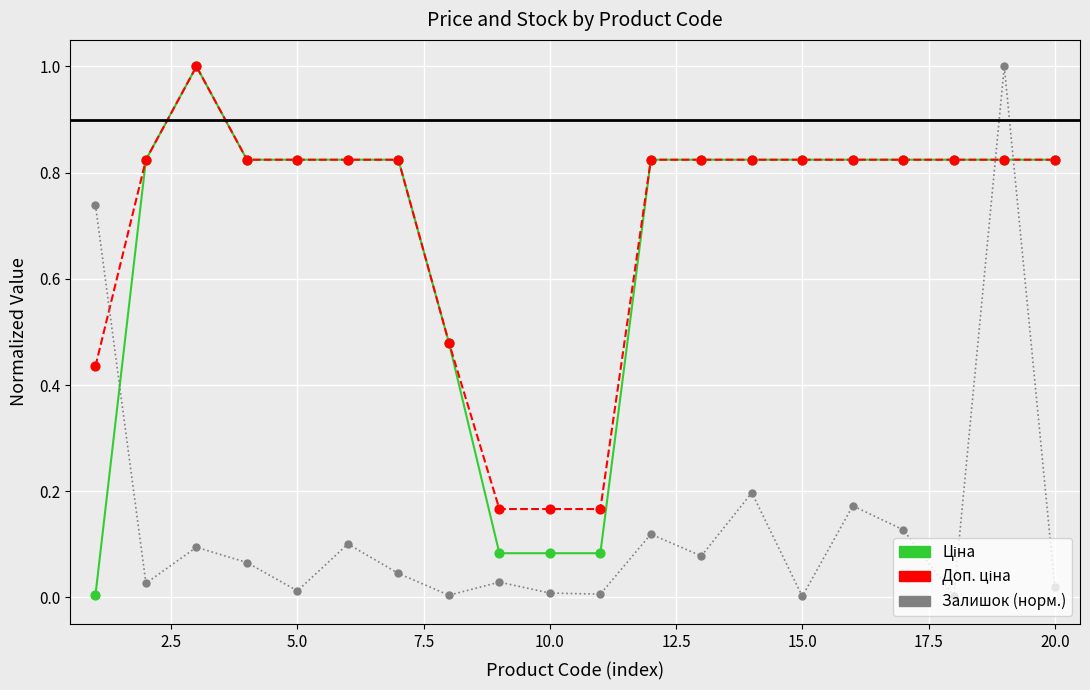

Which series has the largest range (max minus min)?

Залишок (норм.)